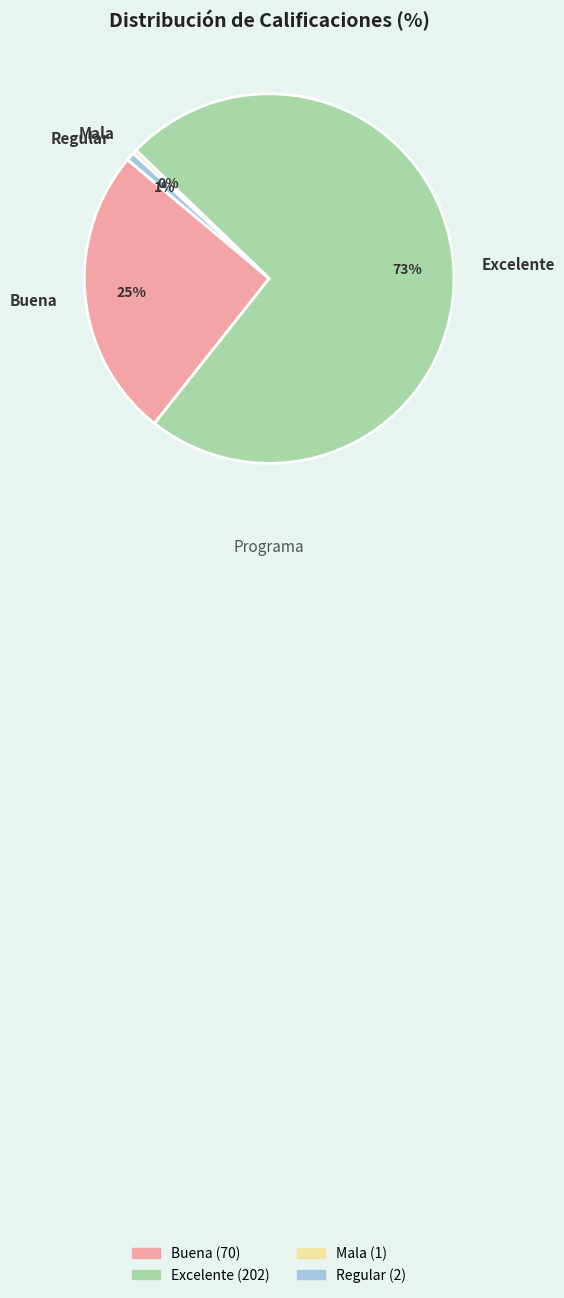

Which category has the biggest portion of the pie?

Excelente